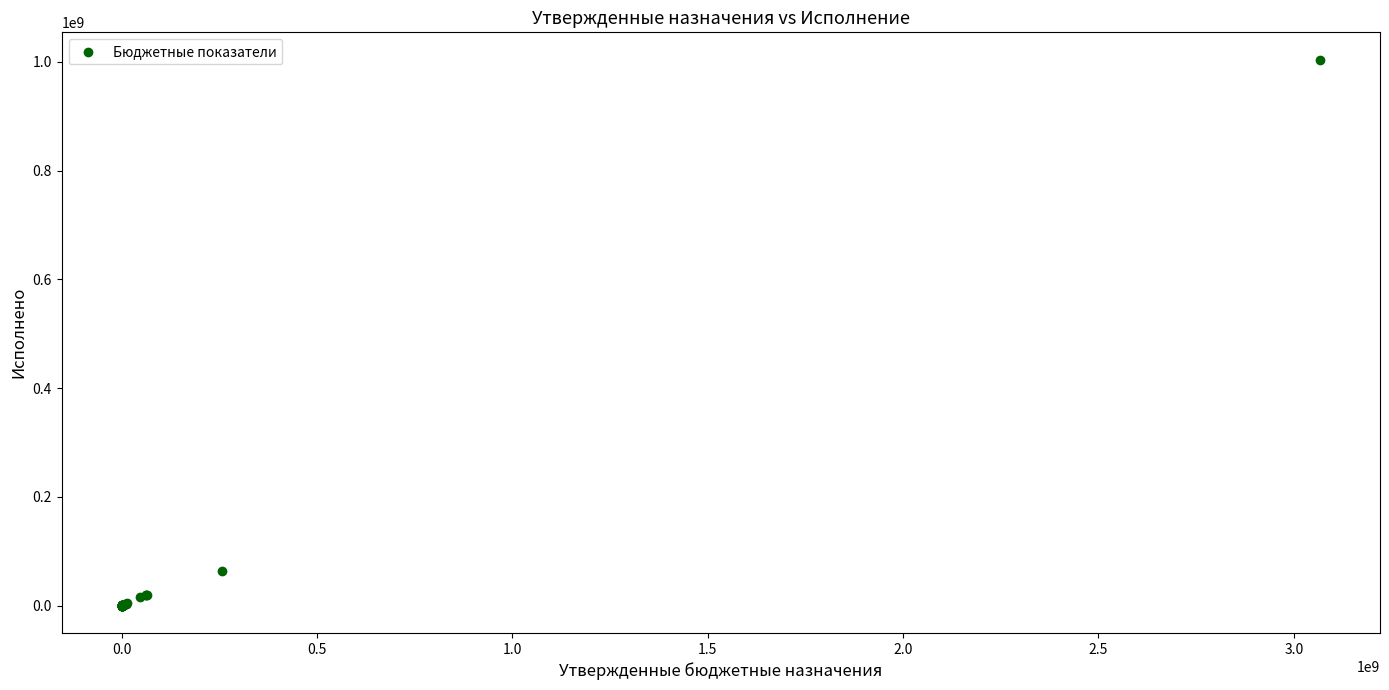

What Y value in the scatter plot is closest to 502065438?

64477537.6